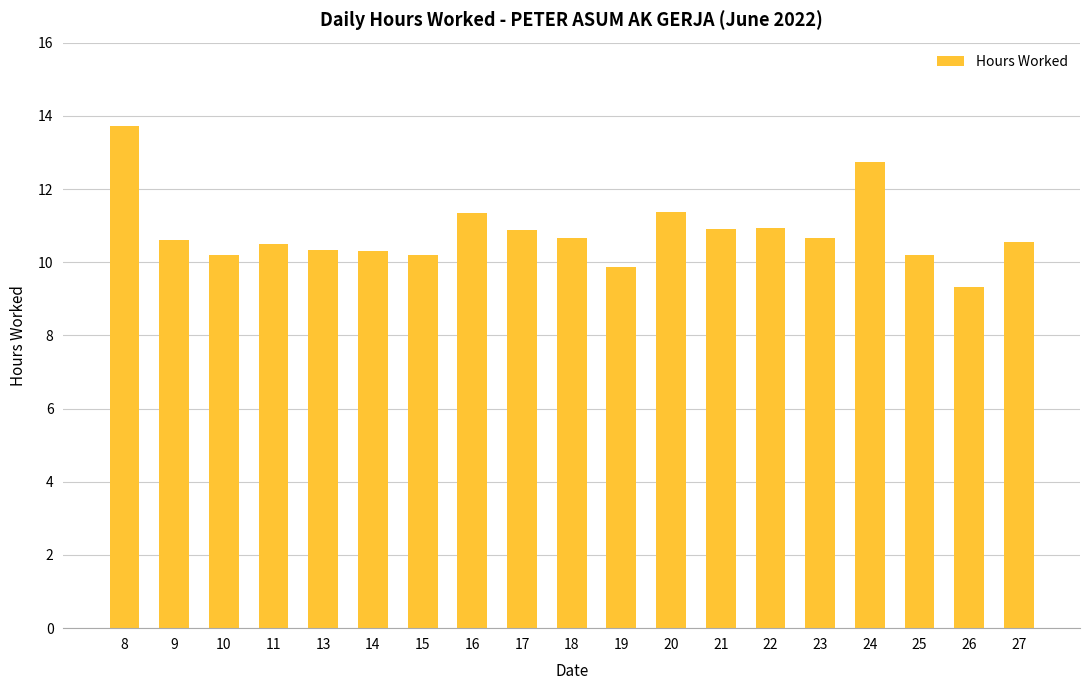

What is the ratio of the value at 26 to the value at 13?

0.9